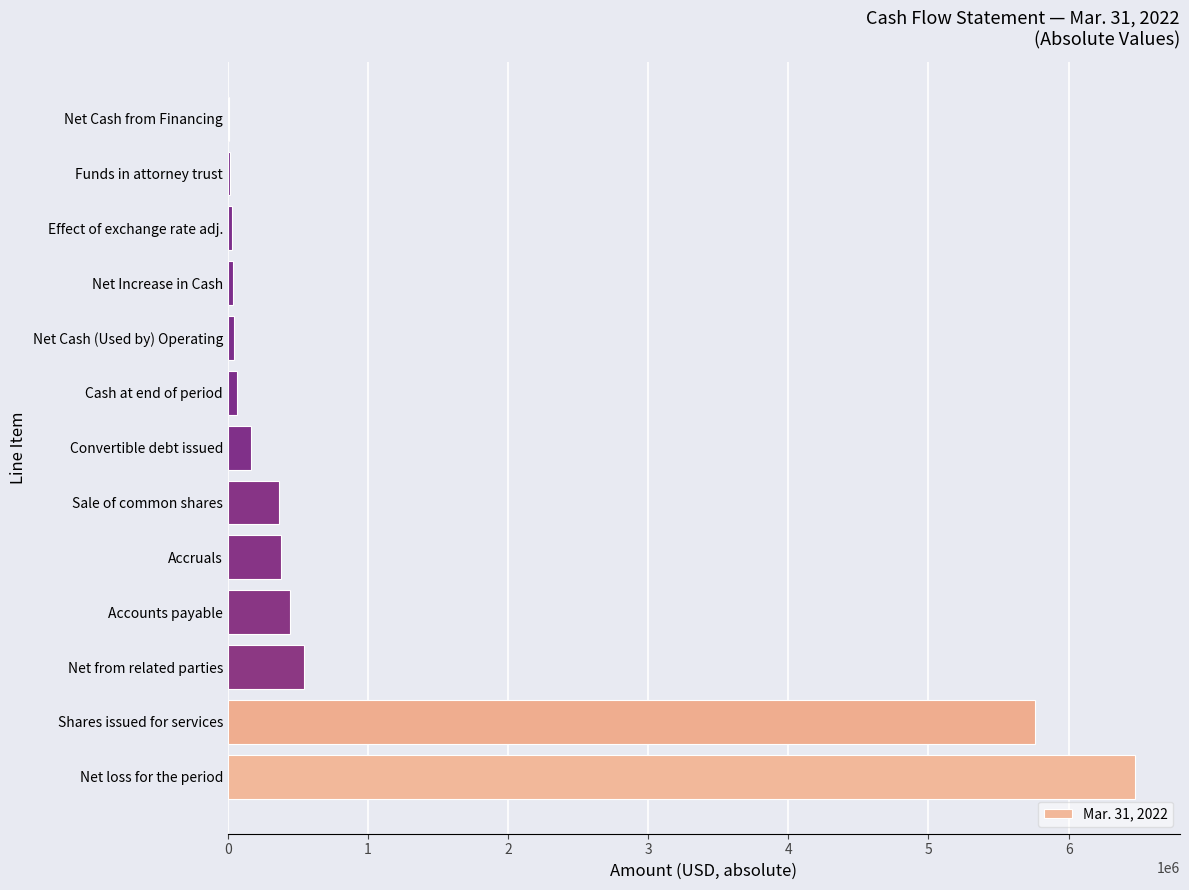

Is it true that the value at Net from related parties is 542545?

True